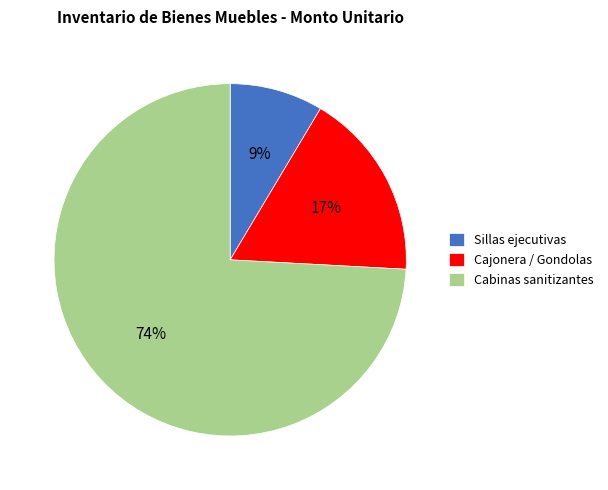

The Sillas ejecutivas slice represents 1% of the pie. True or false?

False